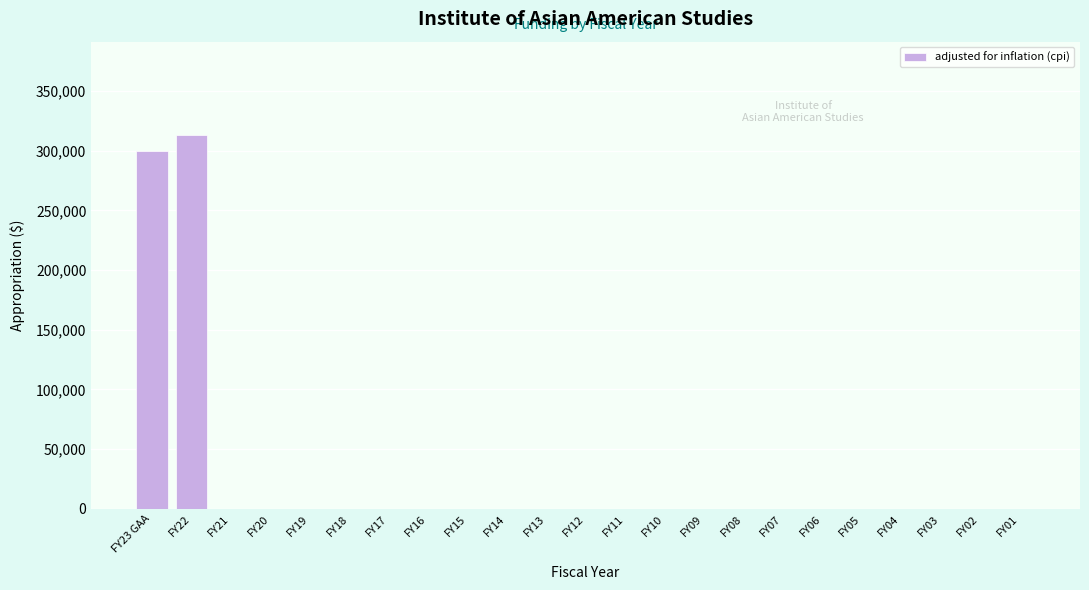

Reading left to right, list all the values displayed in this chart.

FY23 GAA=300000	FY22=312979	FY21=0	FY20=0	FY19=0	FY18=0	FY17=0	FY16=0	FY15=0	FY14=0	FY13=0	FY12=0	FY11=0	FY10=0	FY09=0	FY08=0	FY07=0	FY06=0	FY05=0	FY04=0	FY03=0	FY02=0	FY01=0